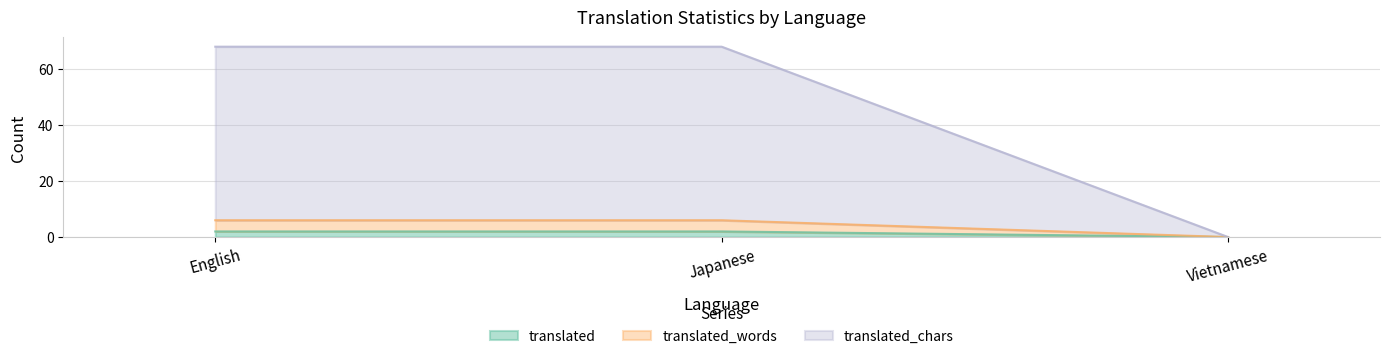

Which category has the highest value in the translated_chars series?

English